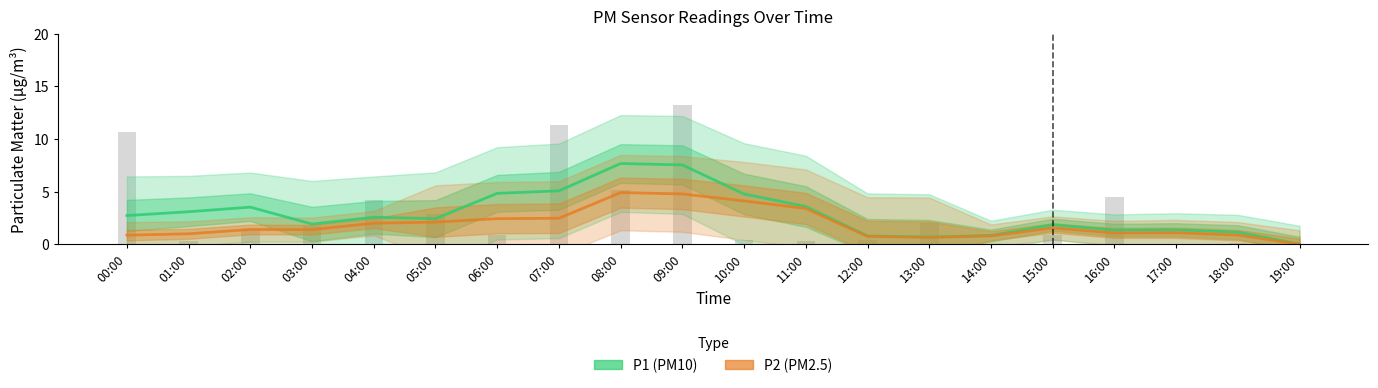

What is the label of the 14th bar from the right?

06:00